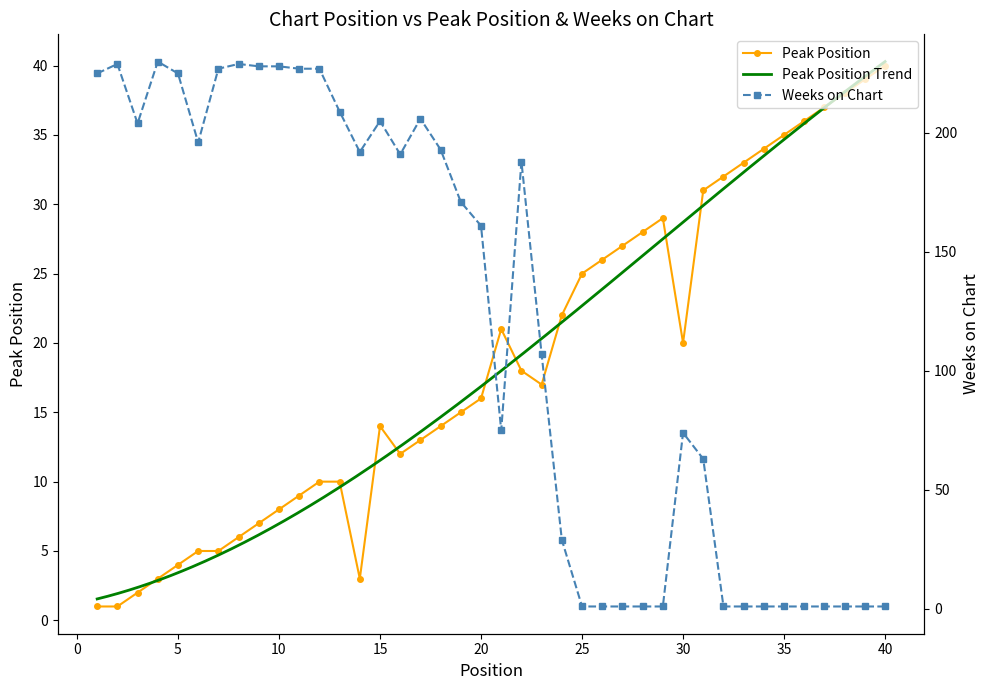

What is the value of the Weeks on Chart point at the 3rd from the left?

204